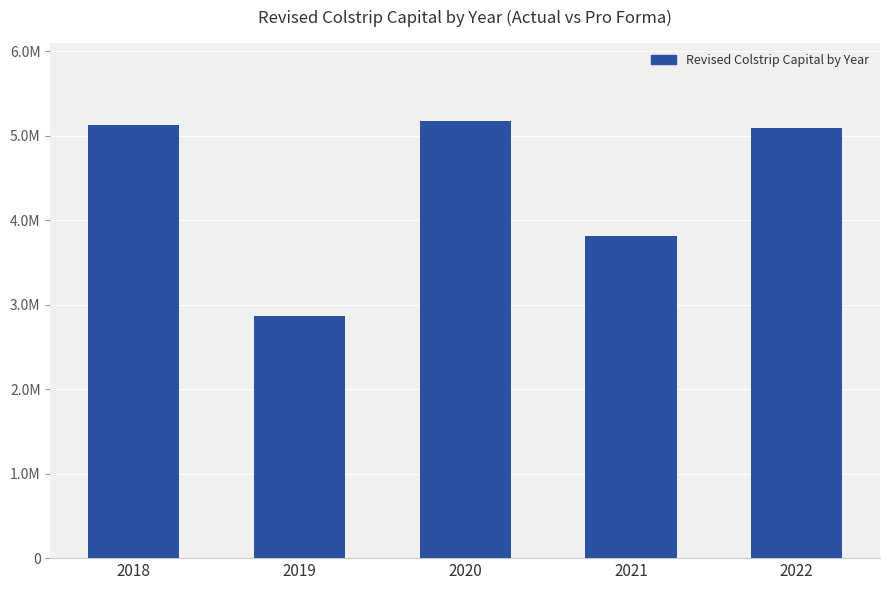

Does the chart contain any negative values?

No